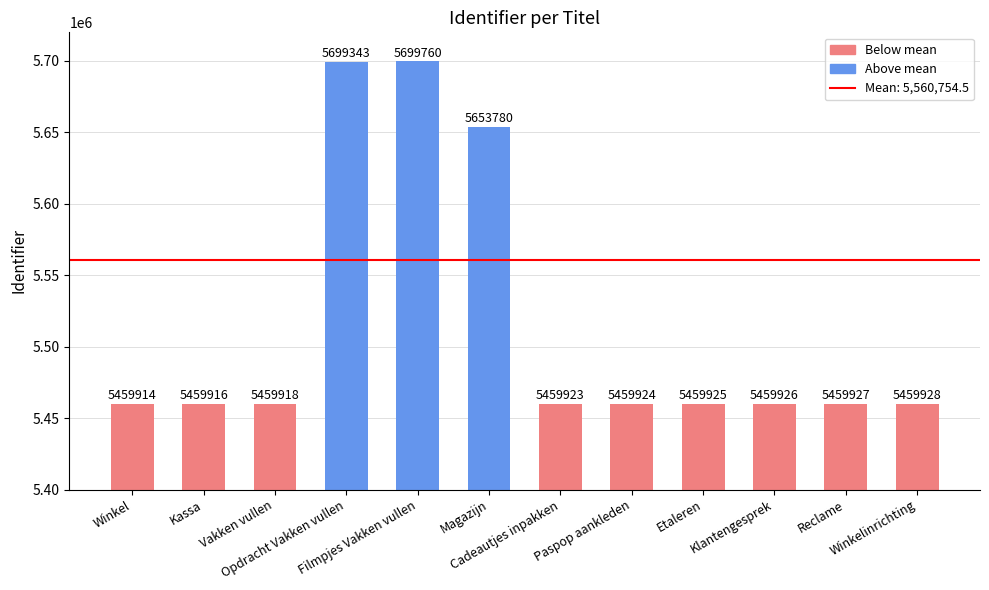

Reading left to right, what are all the values shown in this chart?

5459914	5459916	5459918	5699343	5699760	5653780	5459923	5459924	5459925	5459926	5459927	5459928